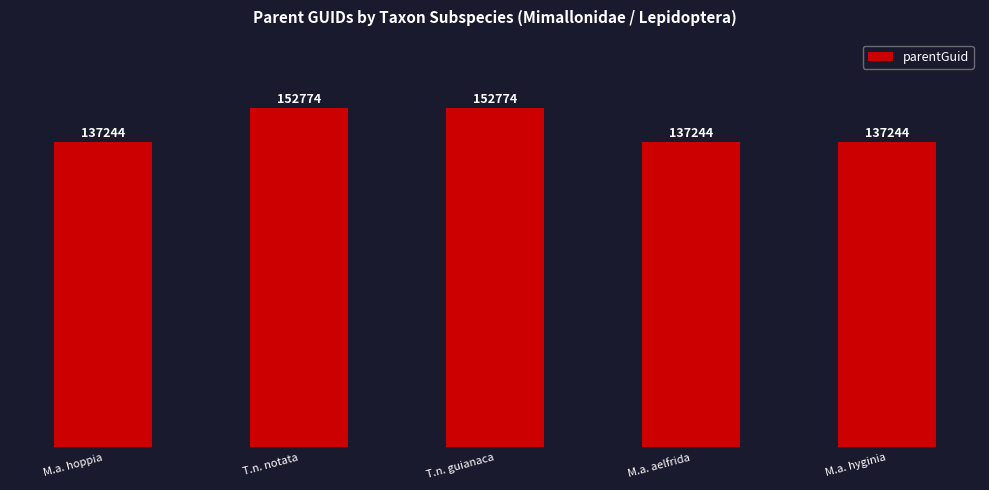

What is the difference between the maximum and minimum values?

15530